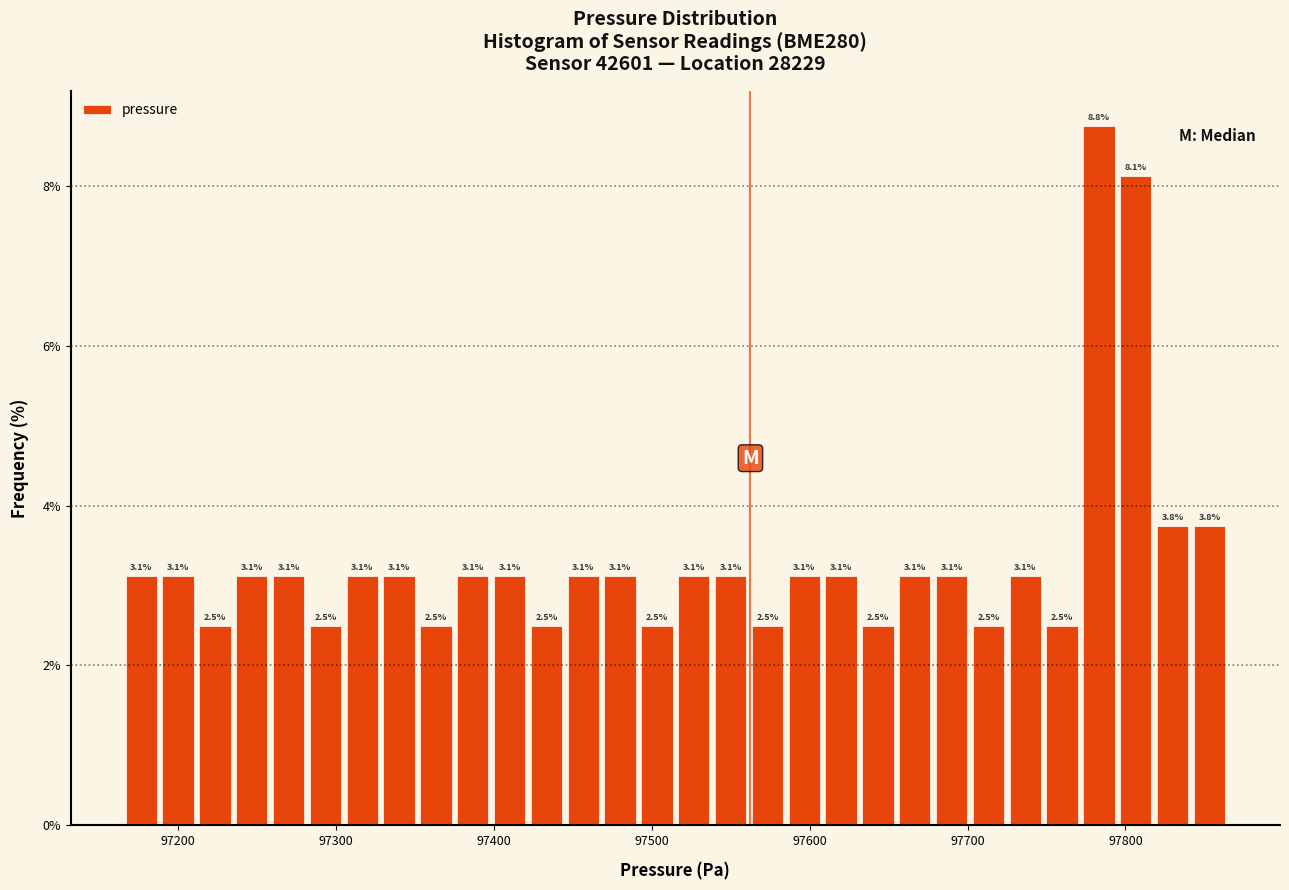

Around what value on the x-axis is the tallest bar? Give the approximate position of its centre, as read against the axis.

97780